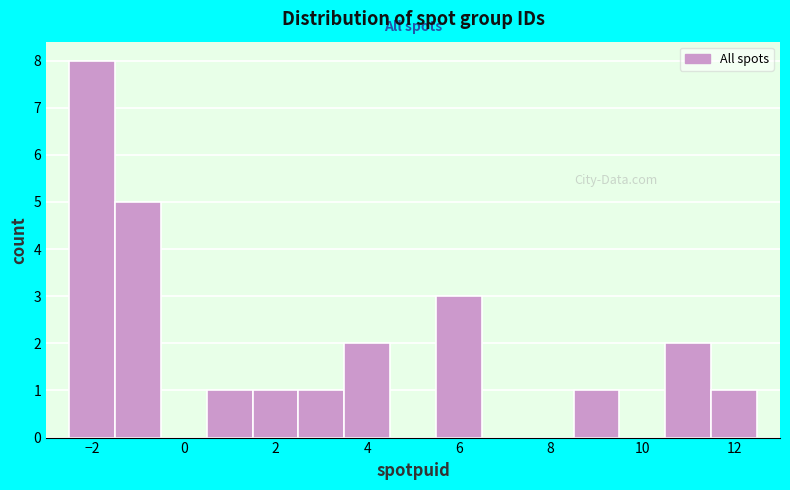

Reading left to right, list every bar in this chart as the range it spans on the x-axis followed by its height. Neither the bar edges nor the heights are printed on the chart, so give them approximately, as read against the axes.

-2.5 to -1.5: 8
-1.5 to -0.5: 5
-0.5 to 0.5: 0
0.5 to 1.5: 1
1.5 to 2.5: 1
2.5 to 3.5: 1
3.5 to 4.5: 2
4.5 to 5.5: 0
5.5 to 6.5: 3
6.5 to 7.5: 0
7.5 to 8.5: 0
8.5 to 9.5: 1
9.5 to 10.5: 0
10.5 to 11.5: 2
11.5 to 12.5: 1